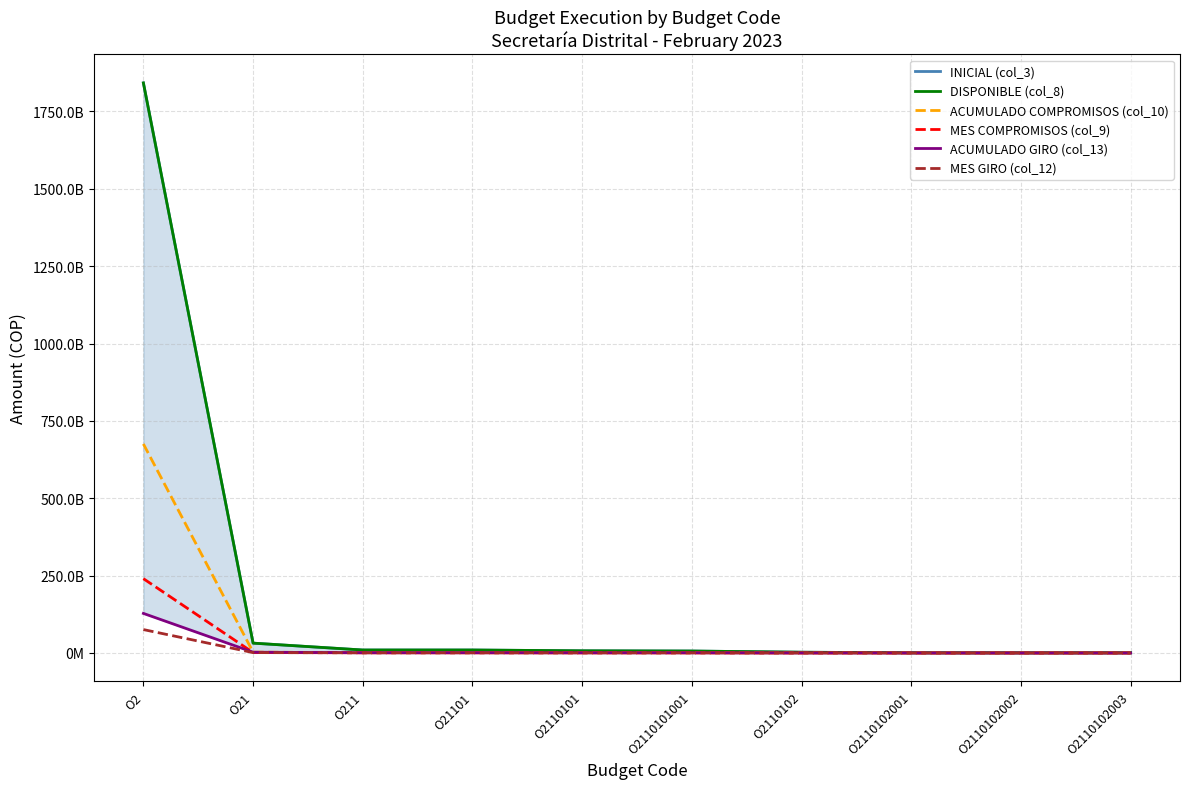

What is the label of the 1st point from the left?

O2